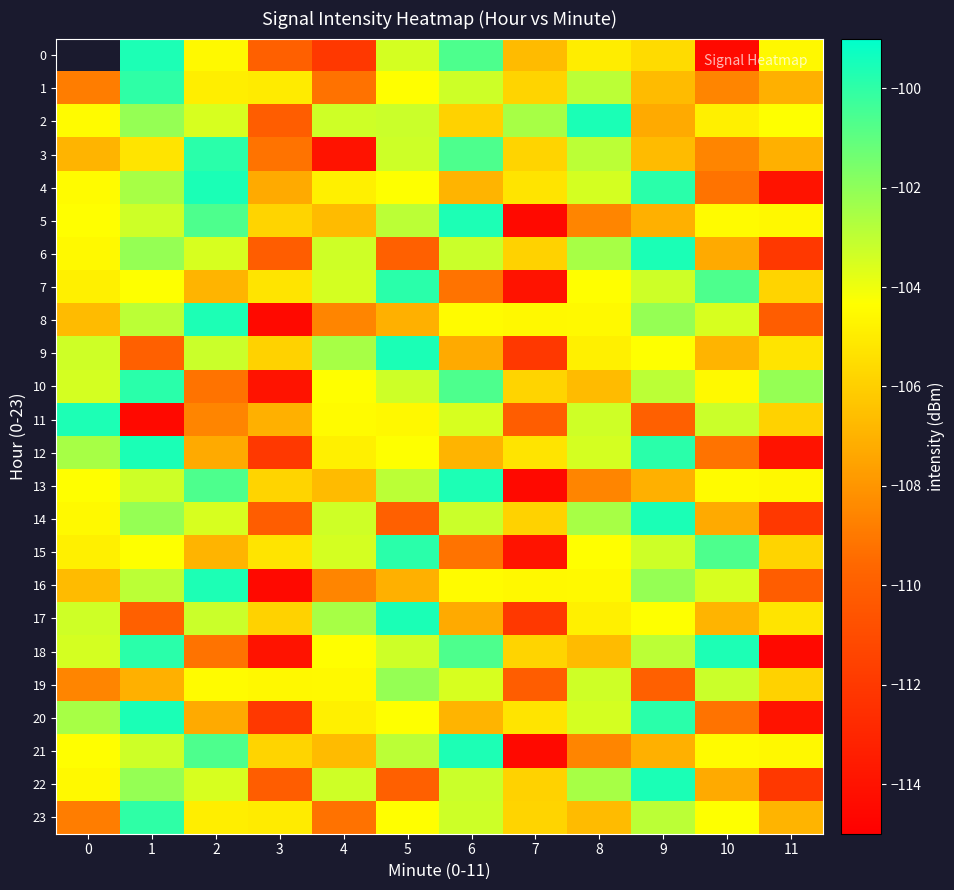

How many values in the 13 series exceed -104?

4